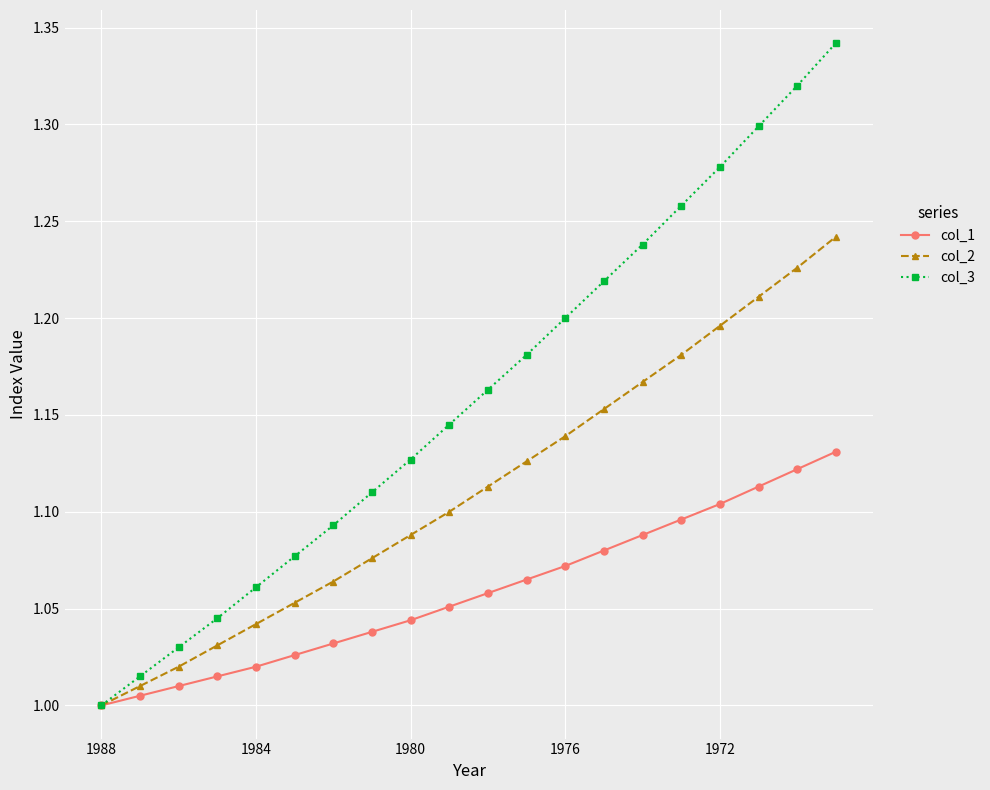

How many distinct data groups are displayed?

3